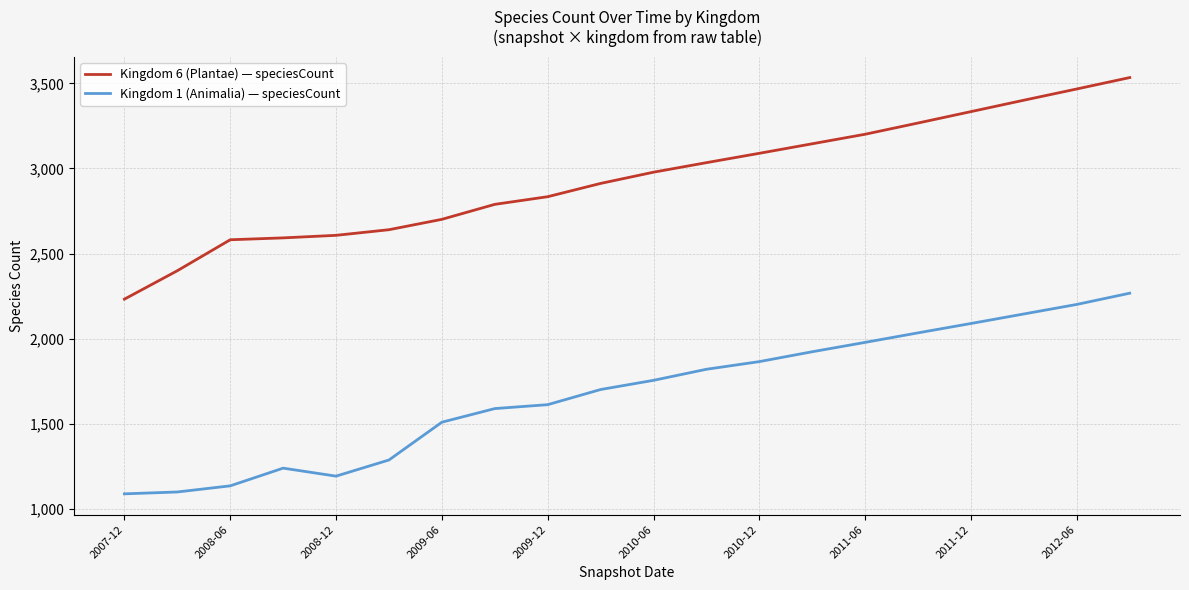

Which series has the largest total across all categories?

Kingdom 6 (Plantae) — speciesCount